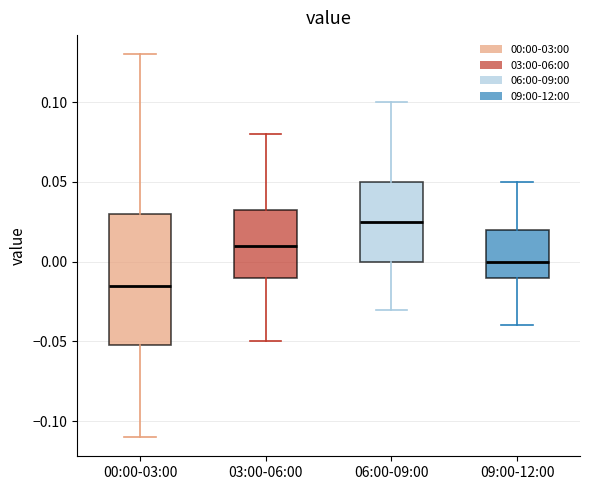

Reading left to right, transcribe this box plot: for each box, give where its median line is, the range the box spans, and where its two whiskers end, as read against the y-axis. The values are not printed on the chart, so give them approximately, as read against the axis.

00:00-03:00: median -0.015, box -0.050 to 0.030, whiskers -0.110 to 0.130
03:00-06:00: median 0.010, box -0.010 to 0.035, whiskers -0.050 to 0.080
06:00-09:00: median 0.025, box 0.000 to 0.050, whiskers -0.030 to 0.100
09:00-12:00: median 0.000, box -0.010 to 0.020, whiskers -0.040 to 0.050